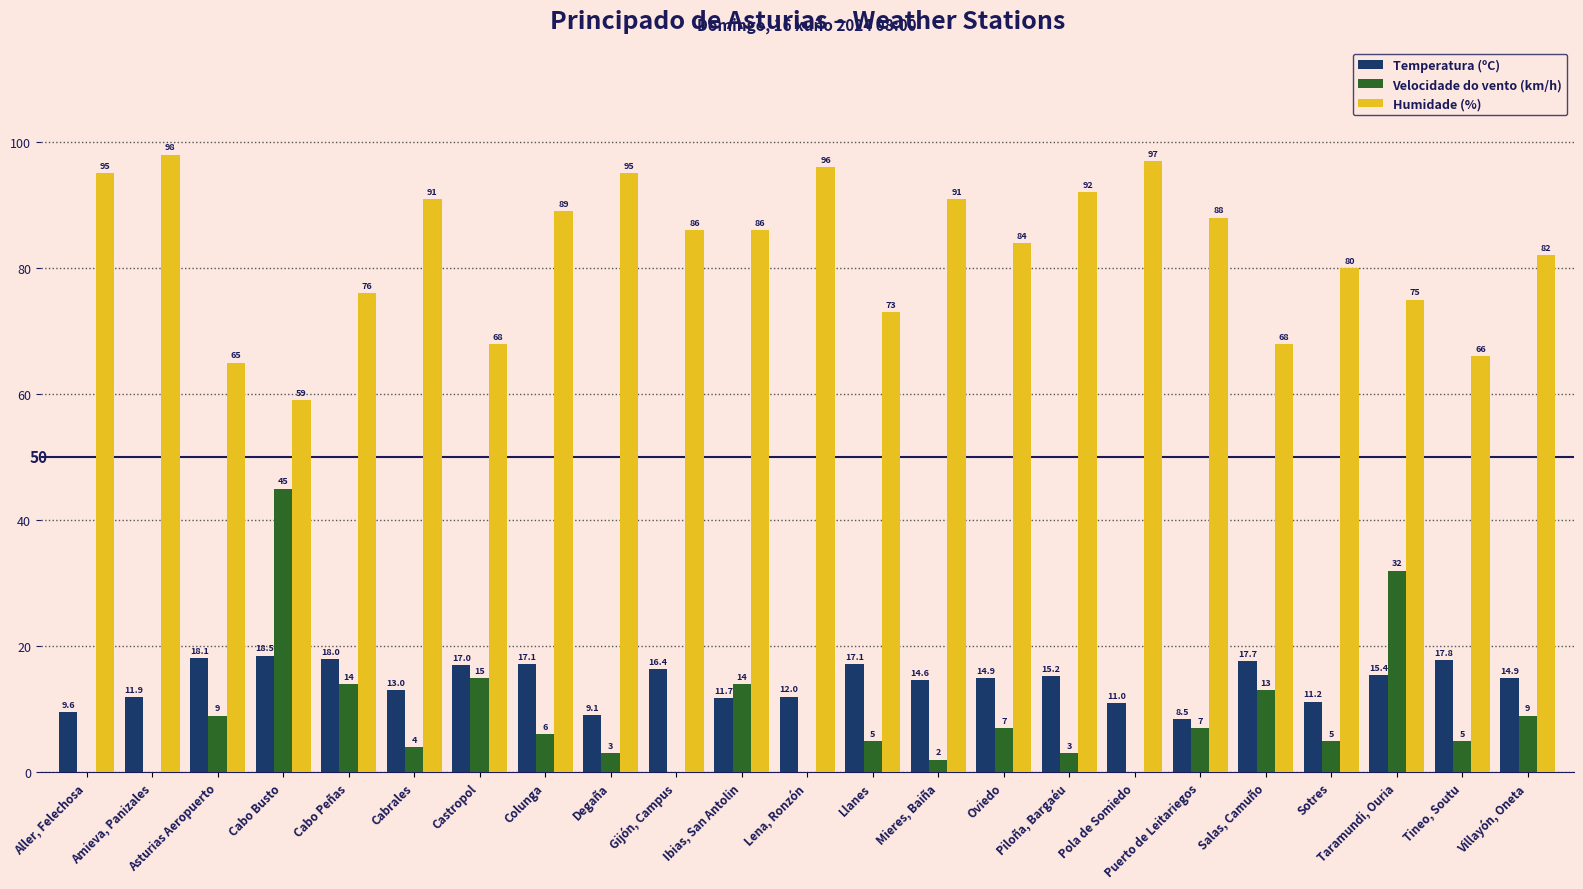

Reading right to left, transcribe all the data shown in this chart.

Temperatura (ºC): 14.9	17.8	15.4	11.2	17.7	8.5	11.0	15.2	14.9	14.6	17.1	12.0	11.7	16.4	9.1	17.1	17.0	13.0	18.0	18.5	18.1	11.9	9.6
Velocidade do vento (km/h): 9.0	5.0	32.0	5.0	13.0	7.0	0.0	3.0	7.0	2.0	5.0	0.0	14.0	0.0	3.0	6.0	15.0	4.0	14.0	45.0	9.0	0.0	0.0
Humidade (%): 82.0	66.0	75.0	80.0	68.0	88.0	97.0	92.0	84.0	91.0	73.0	96.0	86.0	86.0	95.0	89.0	68.0	91.0	76.0	59.0	65.0	98.0	95.0